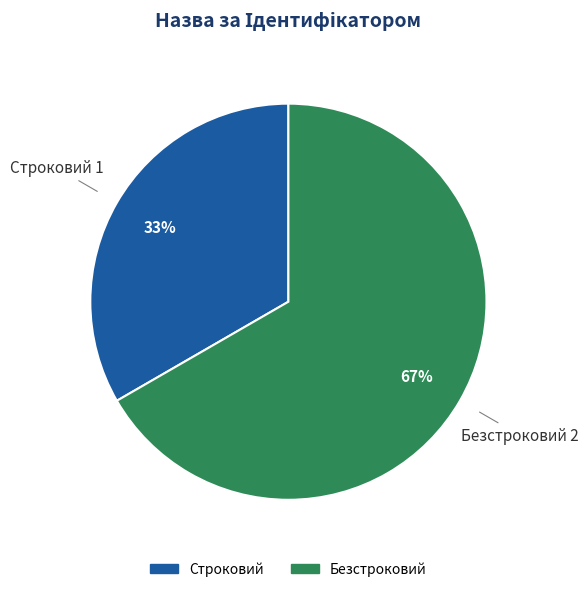

What is the largest slice in the pie chart?

Безстроковий